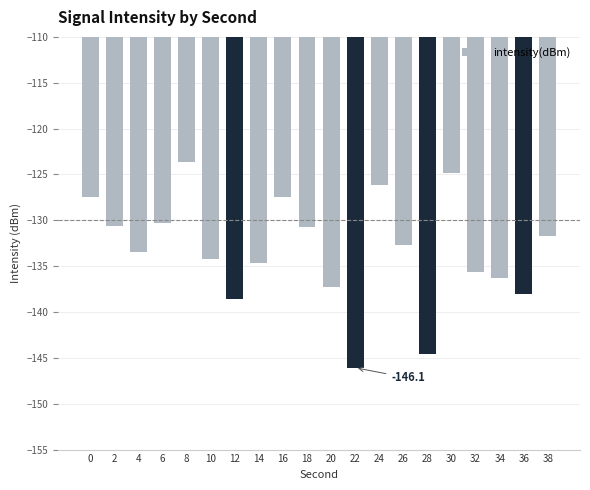

What is the change in value from 0 to 30?

+2.7